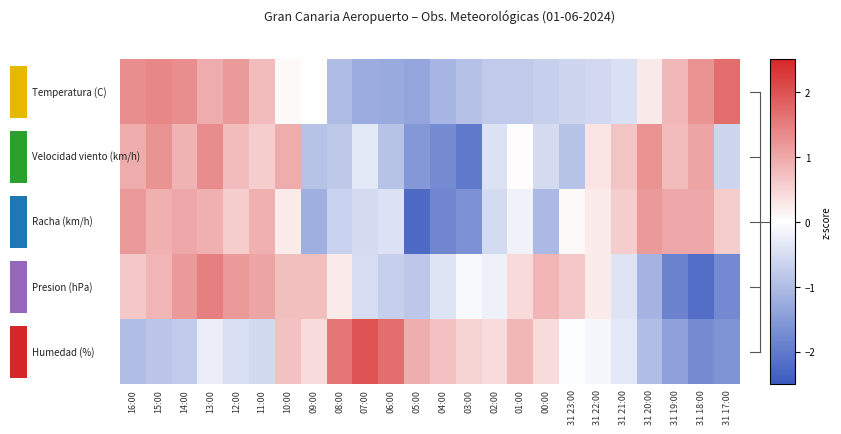

What is the smallest value displayed?

-2.2